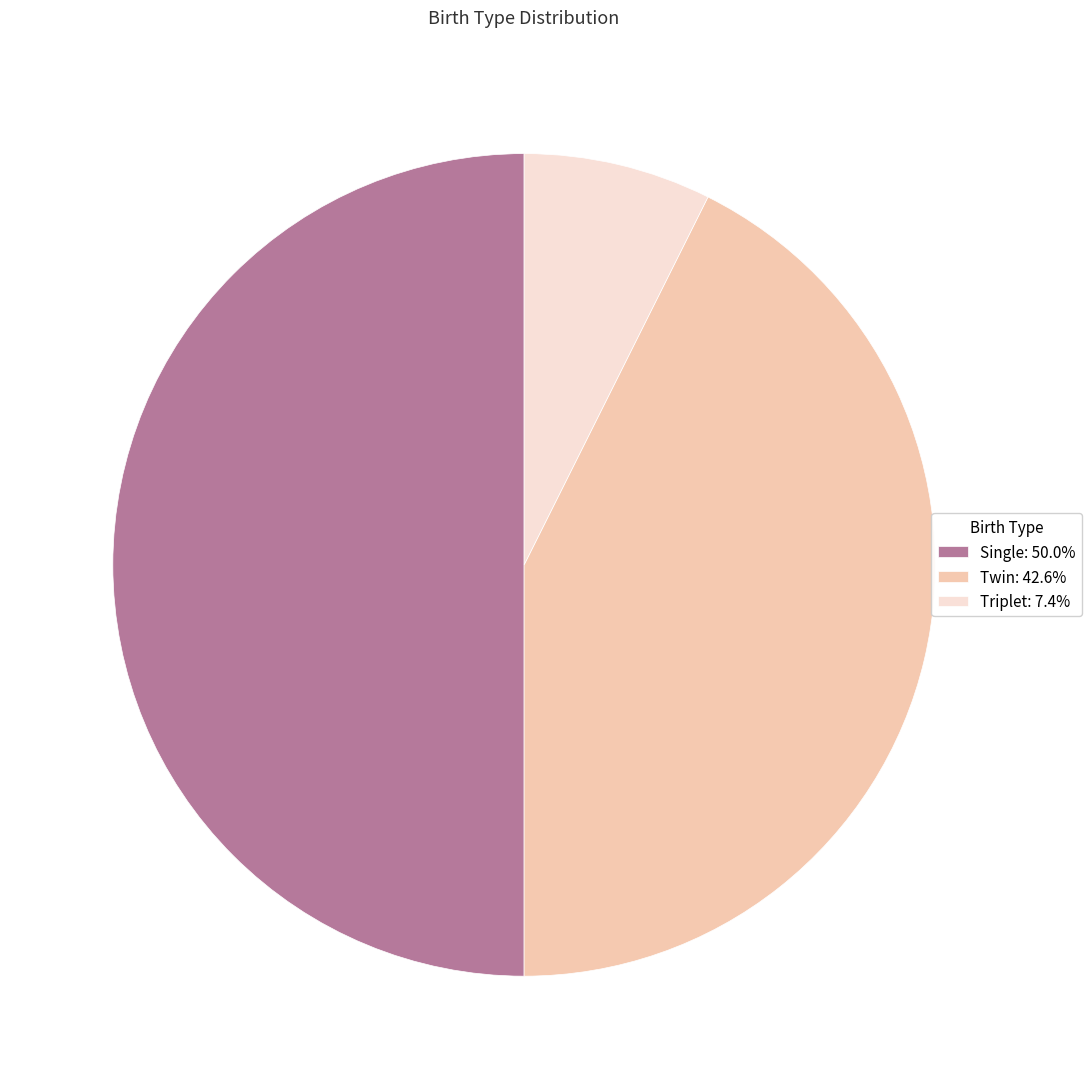

Count the number of slices in the pie.

3